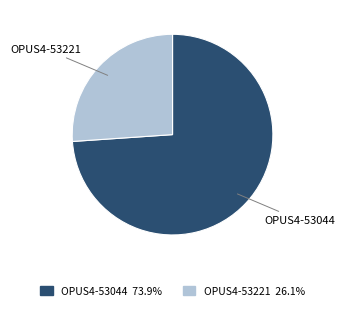

Combined, do OPUS4-53044 and OPUS4-53221 account for over 50%?

Yes